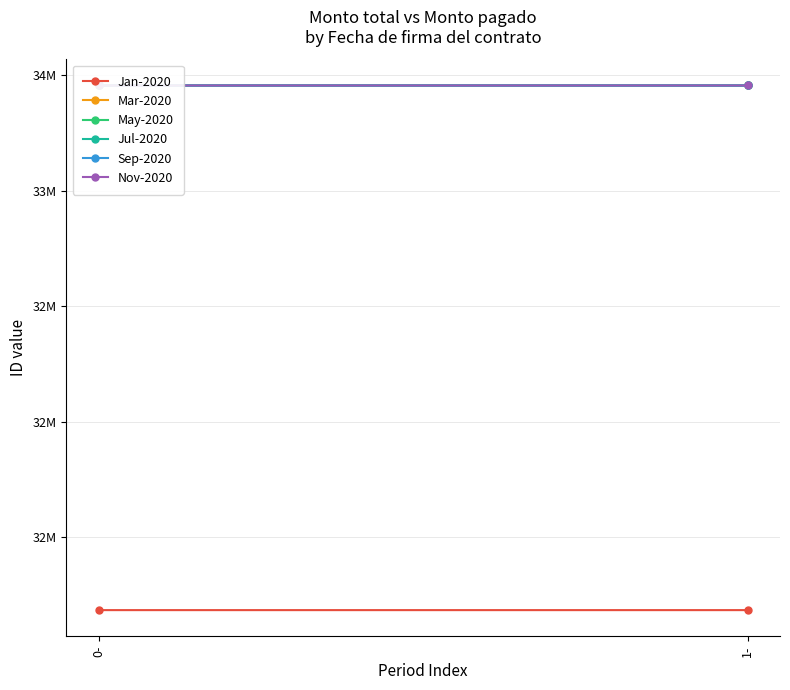

List the labels in order of Mar-2020 value, smallest first.

0-, 1-